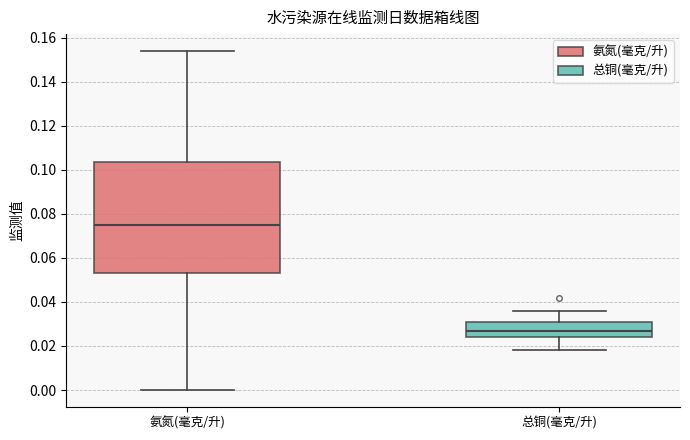

Where is the upper edge of the box for 总铜(毫克/升) on the y-axis? The values are not printed on the chart, so give them approximately, as read against the axis.

0.032